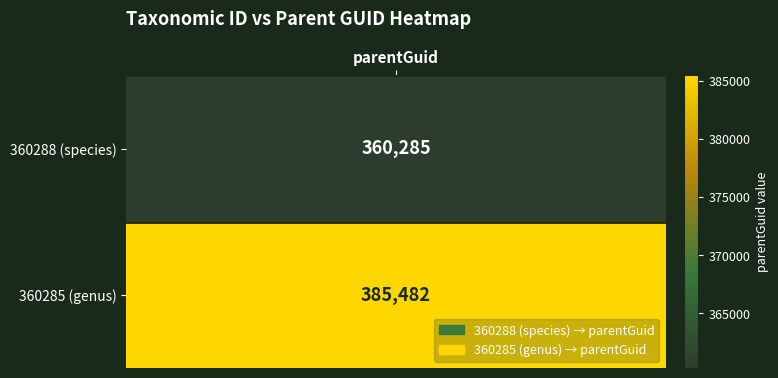

How many series are shown in this chart?

2